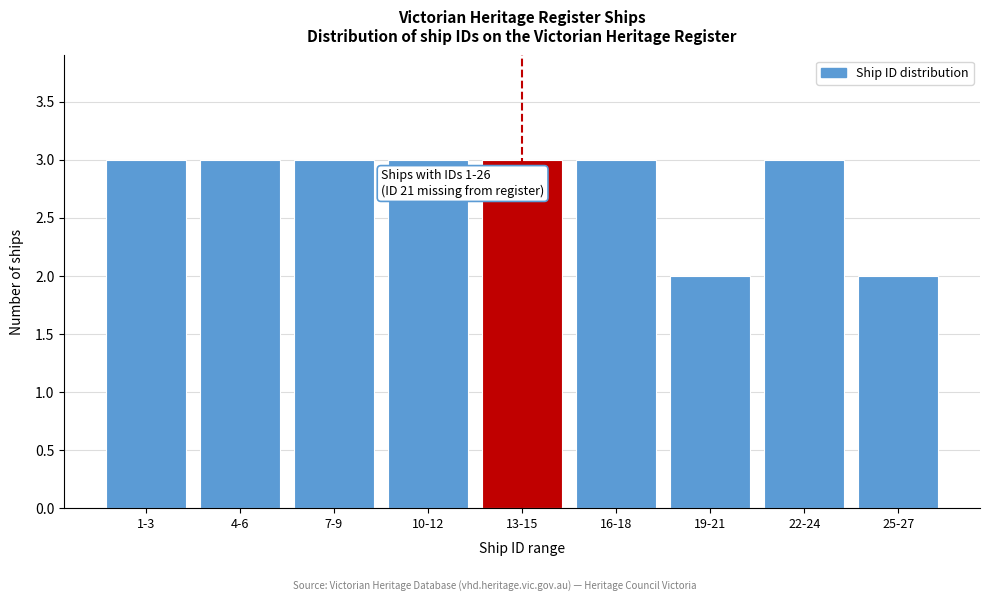

Reading left to right, extract all data points from this chart.

1-3=3	4-6=3	7-9=3	10-12=3	13-15=3	16-18=3	19-21=2	22-24=3	25-27=2